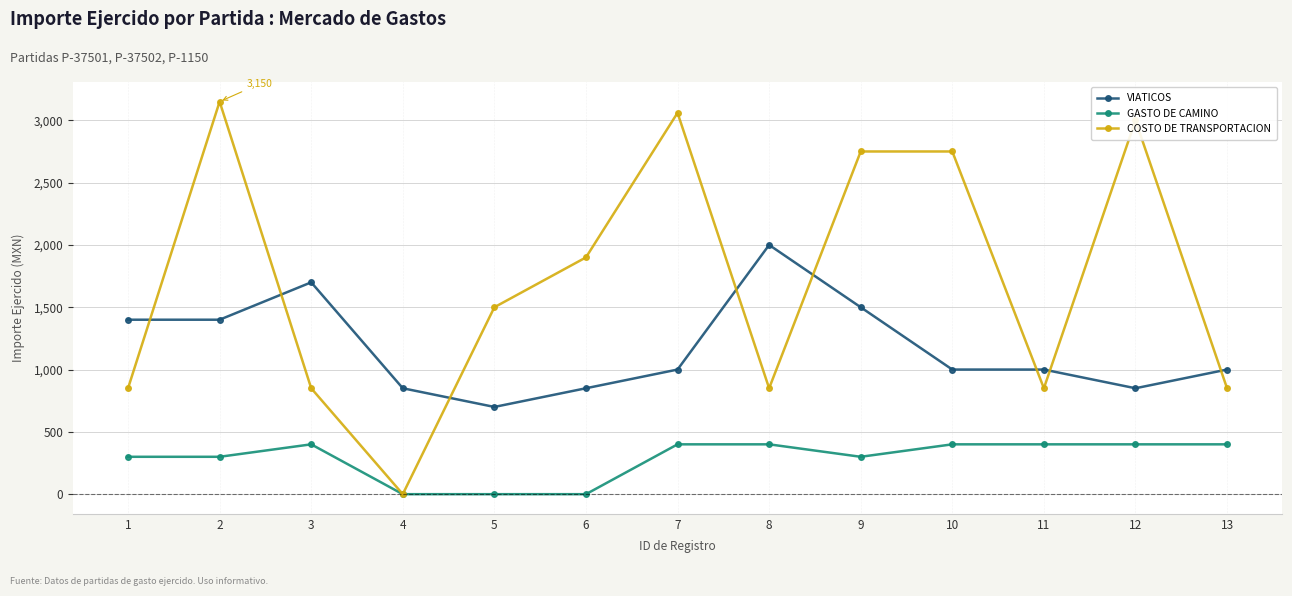

Read the COSTO DE TRANSPORTACION value at 8.

850